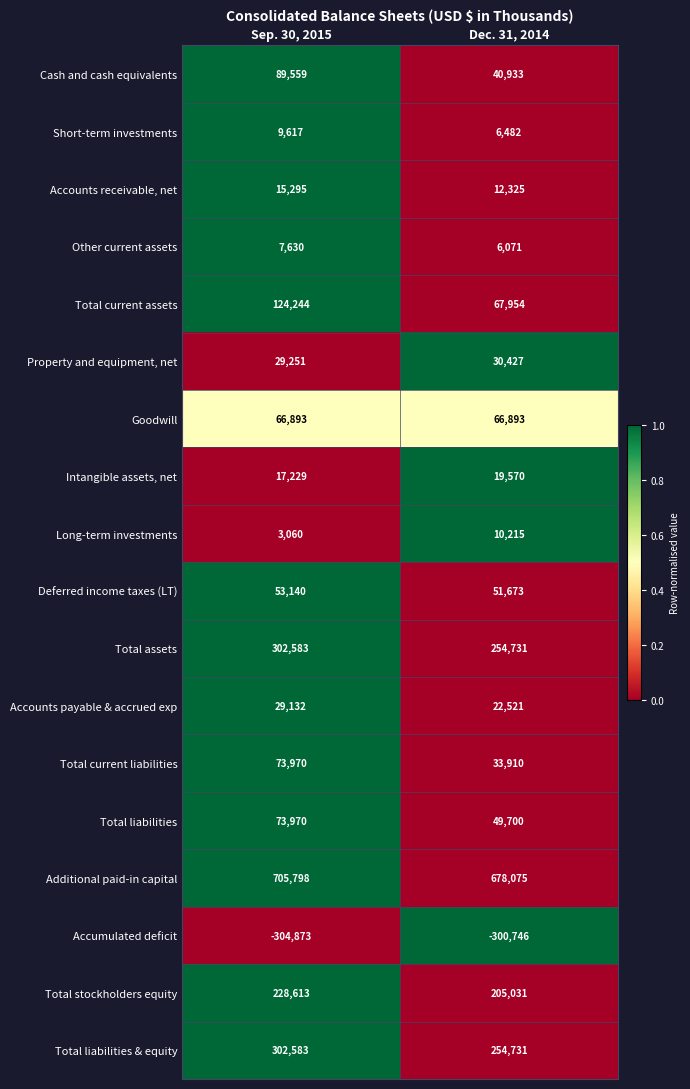

What is the total value across all series at Dec. 31, 2014?

1510496